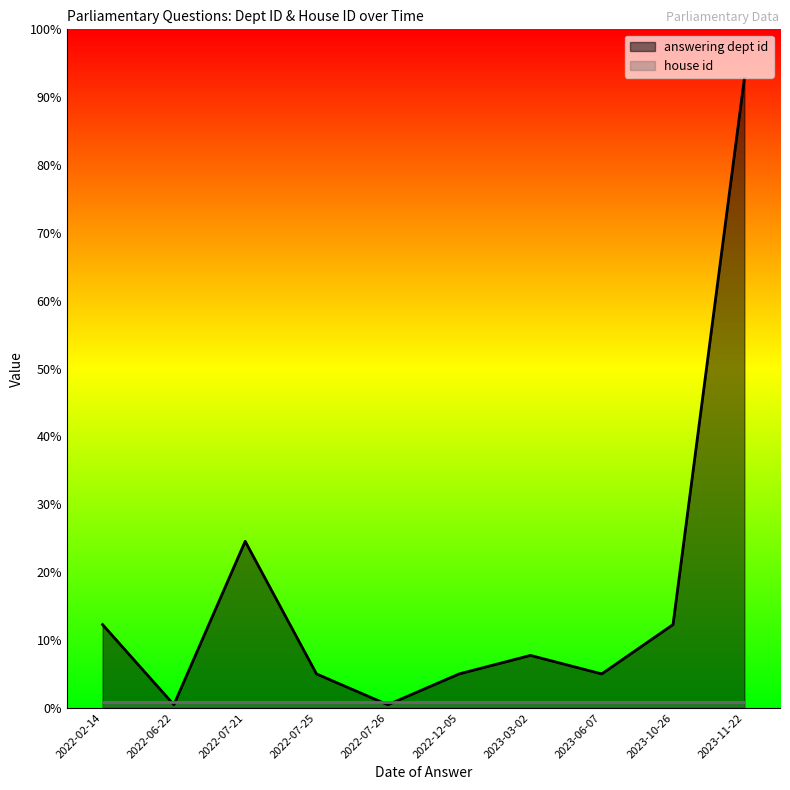

True or false: answering dept id has a value of 75 at 2022-07-21.

False